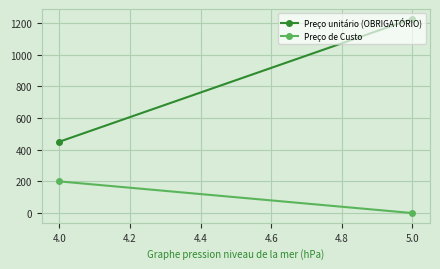

How many values in the Preço unitário (OBRIGATÓRIO) series are below 1227?

1